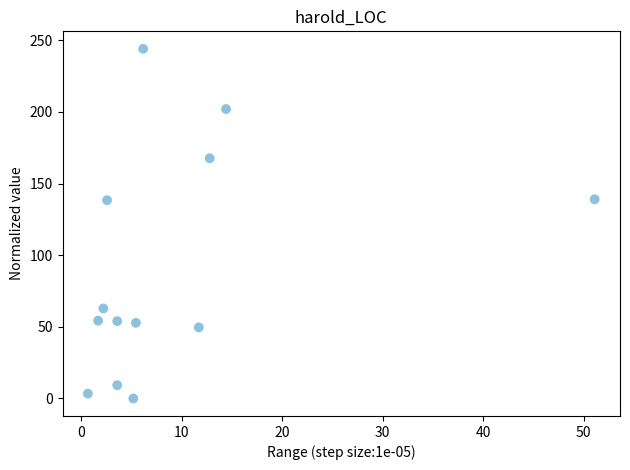

What is the range of X values (max minus min)?

50.4